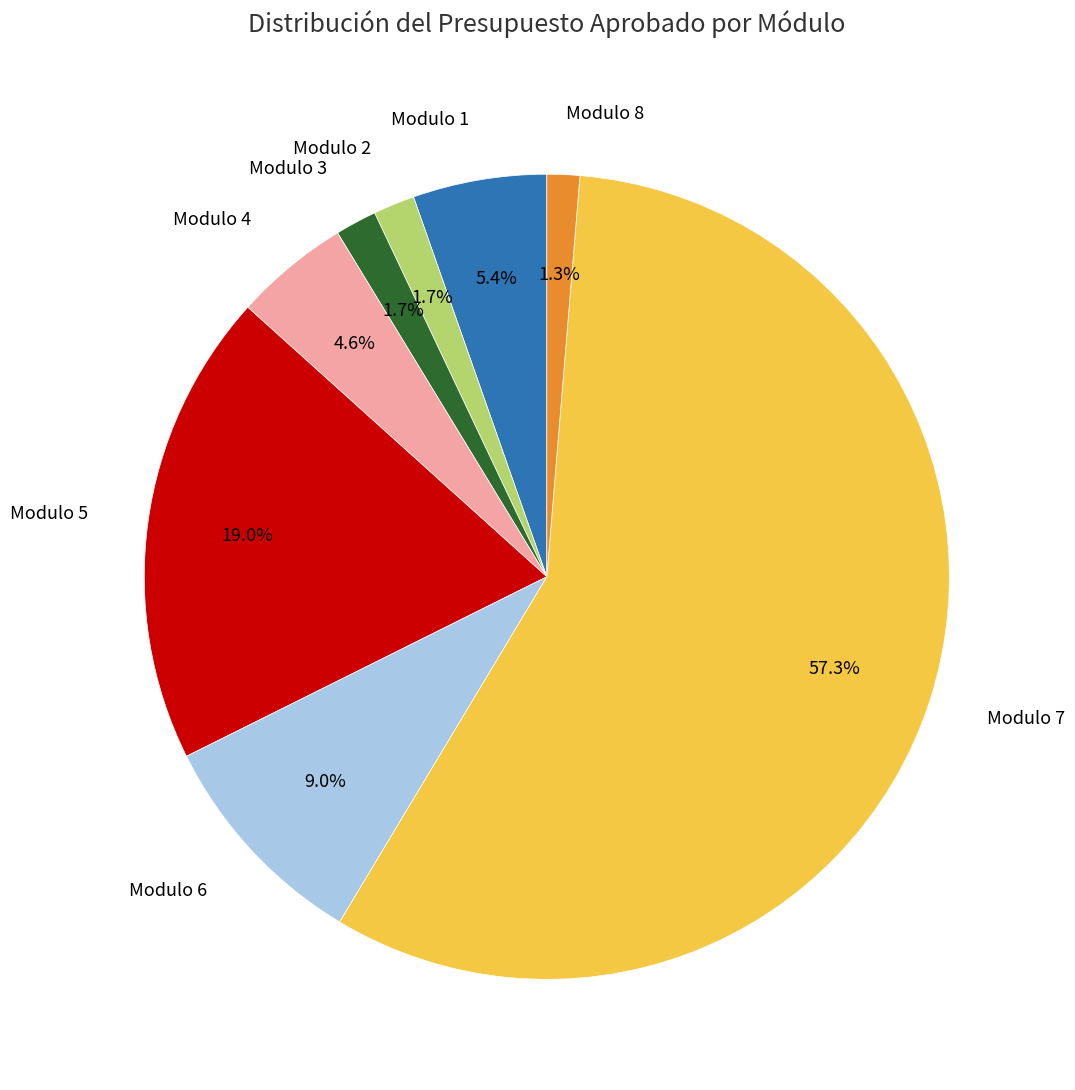

To the nearest percent, what is the average slice percentage?

12%